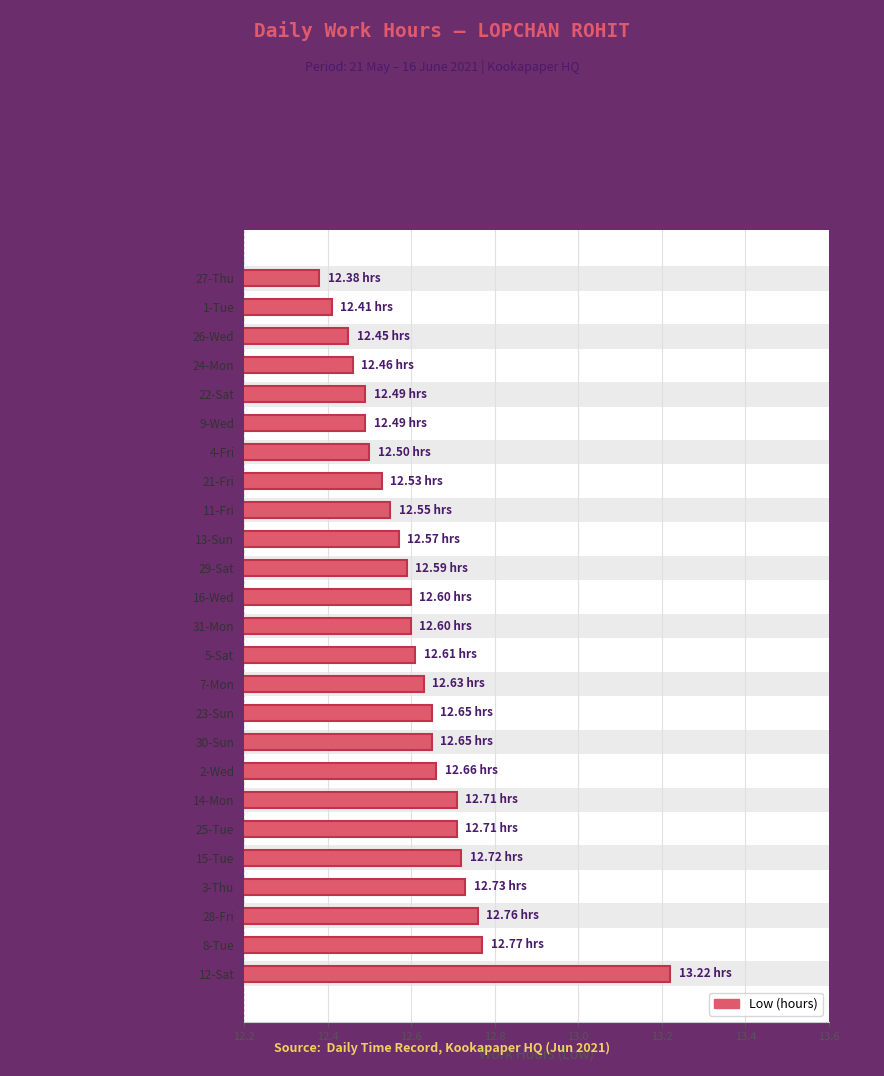

What is the minimum value shown in the chart?

12.4